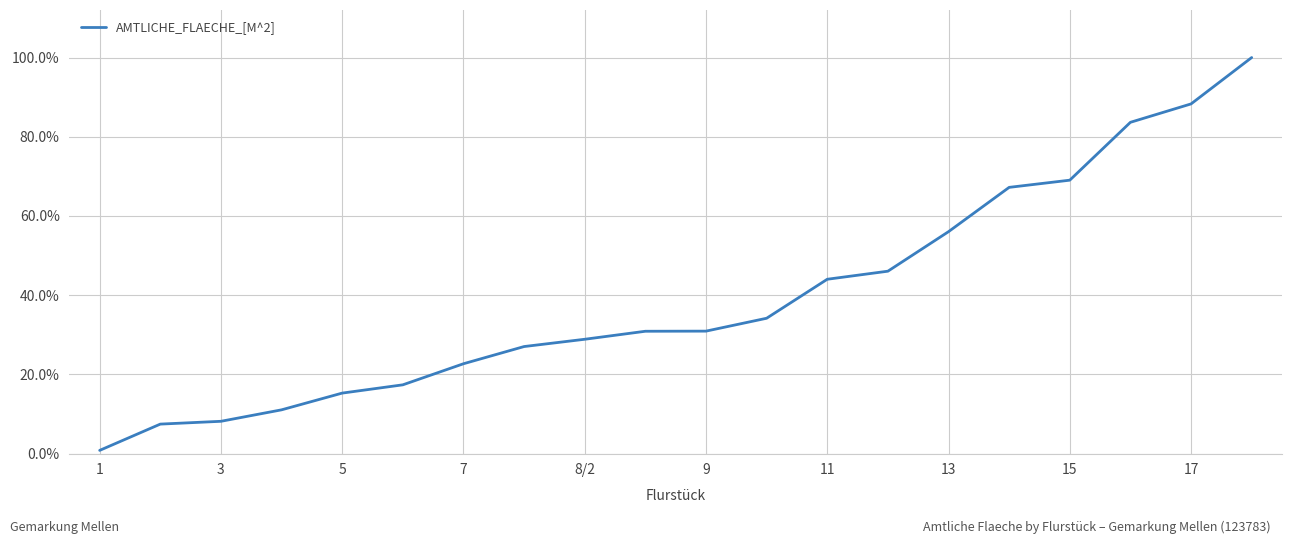

Does the chart display data point markers on the line(s)?

No